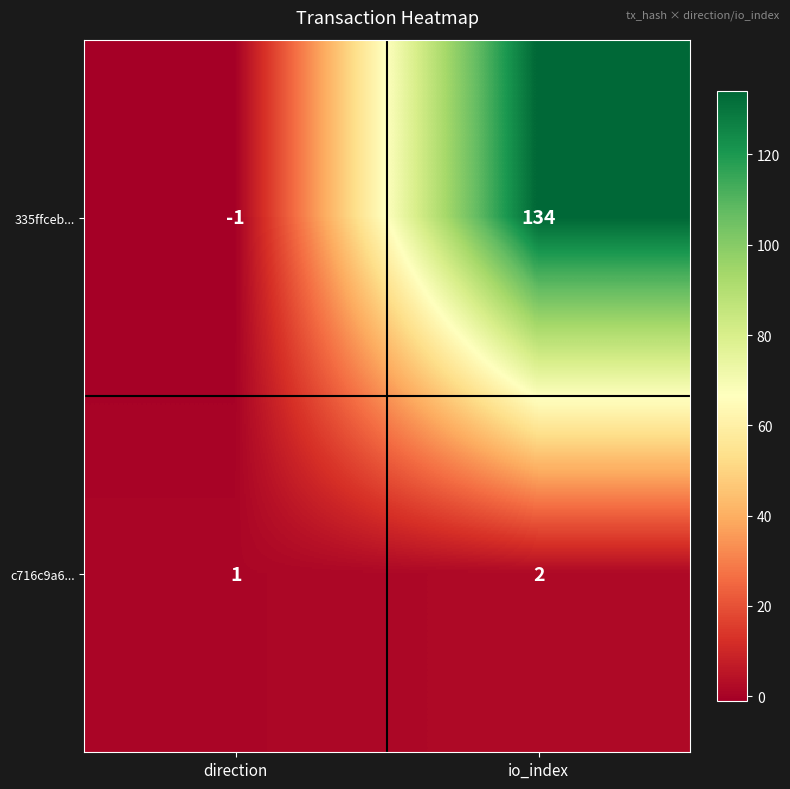

What is the smallest value displayed?

-1